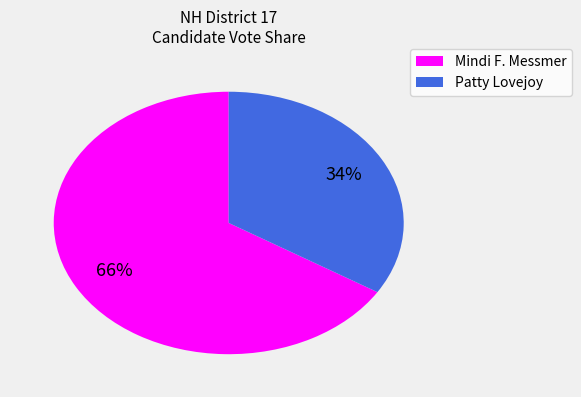

The Mindi F. Messmer slice represents 66% of the pie. True or false?

True